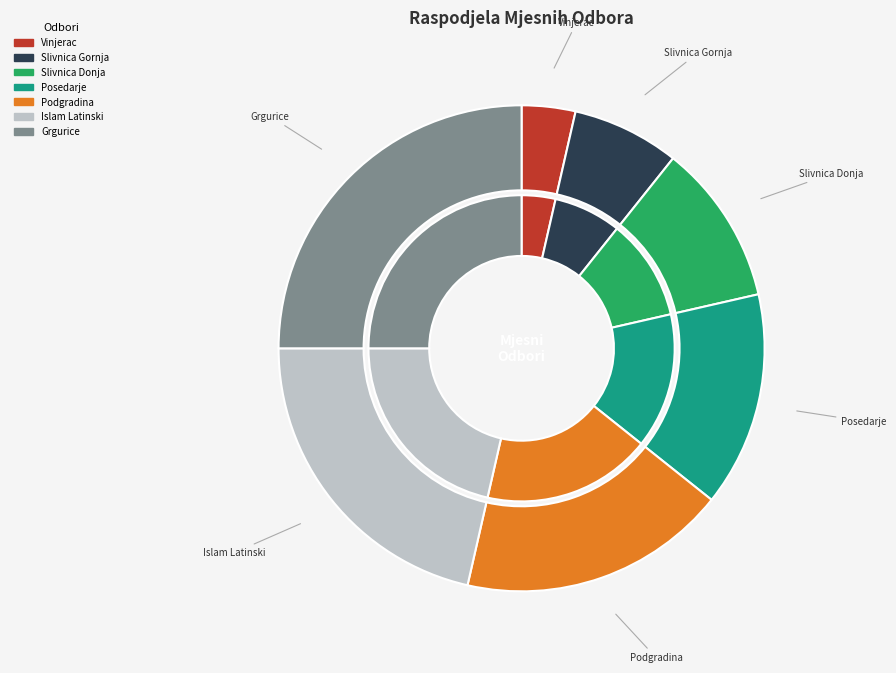

Do MJESNI ODBOR ISLAM LATINSKI and MJESNI ODBOR POSEDARJE together represent more than half of the pie?

No